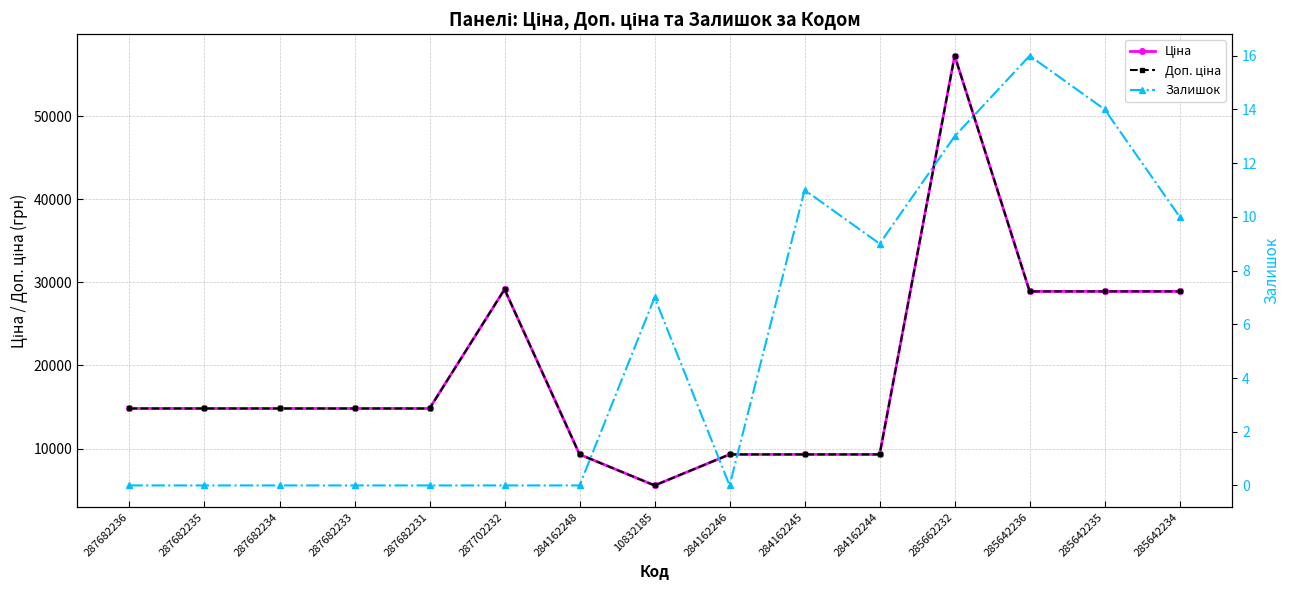

List the series in order of their peak value, lowest first.

Залишок, Ціна, Доп. ціна